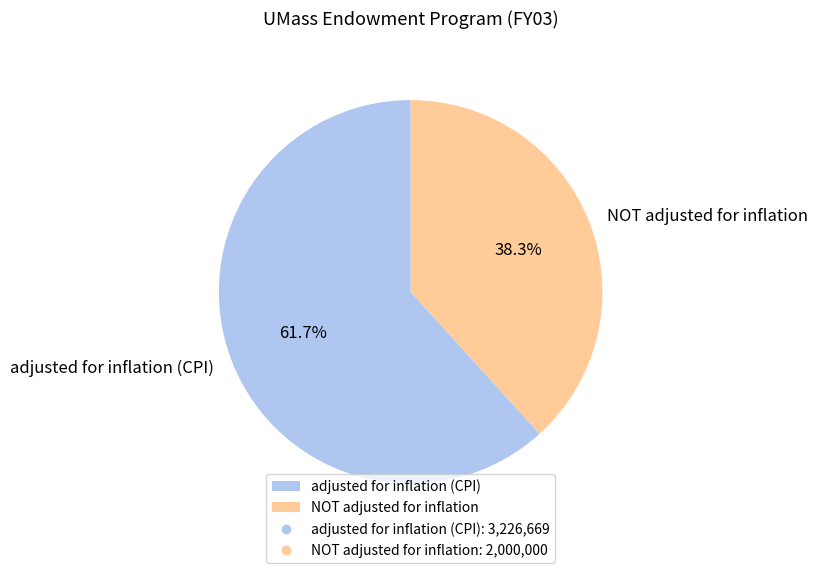

Which slice is the largest?

adjusted for inflation (CPI)